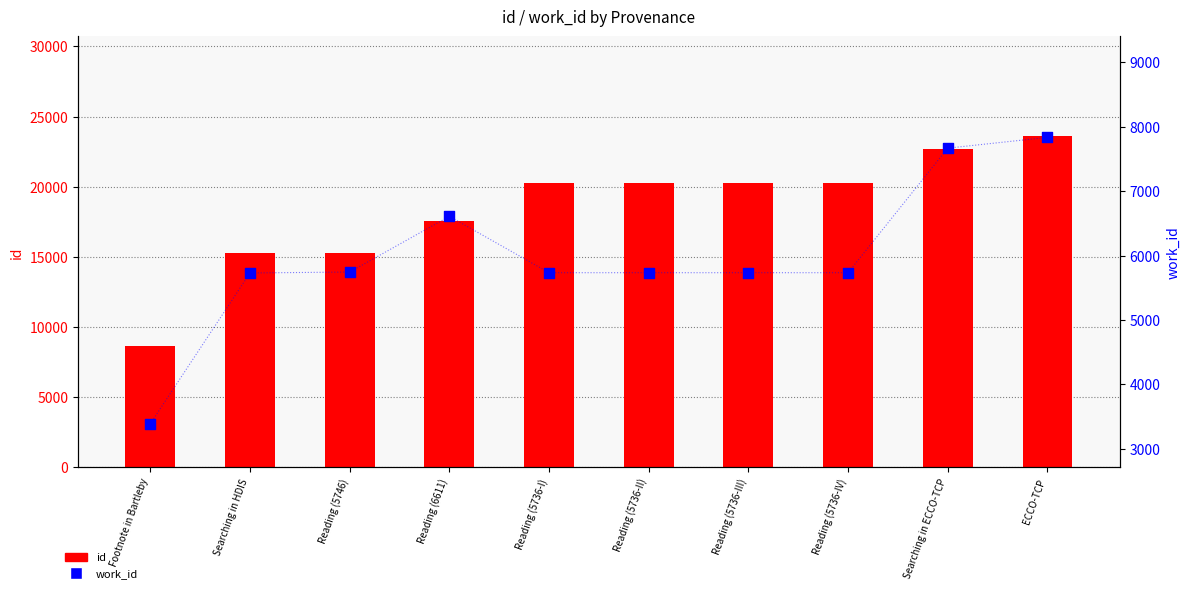

What are all the series names shown in the legend?

id, work_id